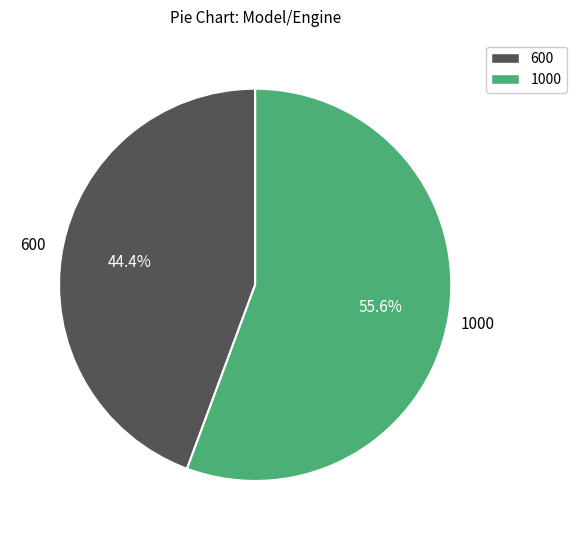

Does any single category account for the majority?

Yes